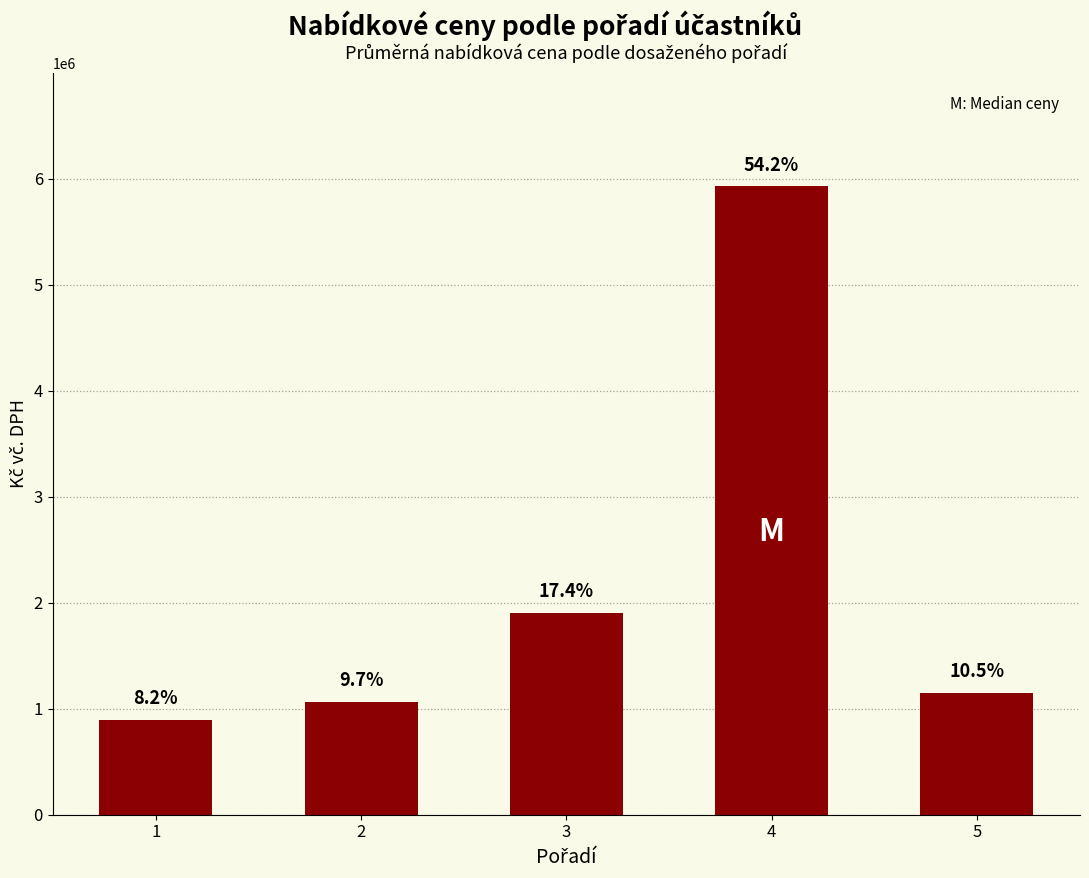

Read the value at 3.

1903350.2